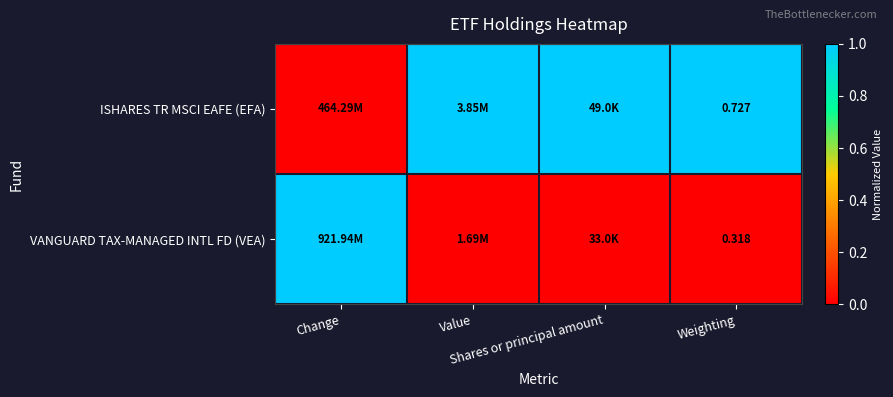

How many categories are shown in the chart?

4